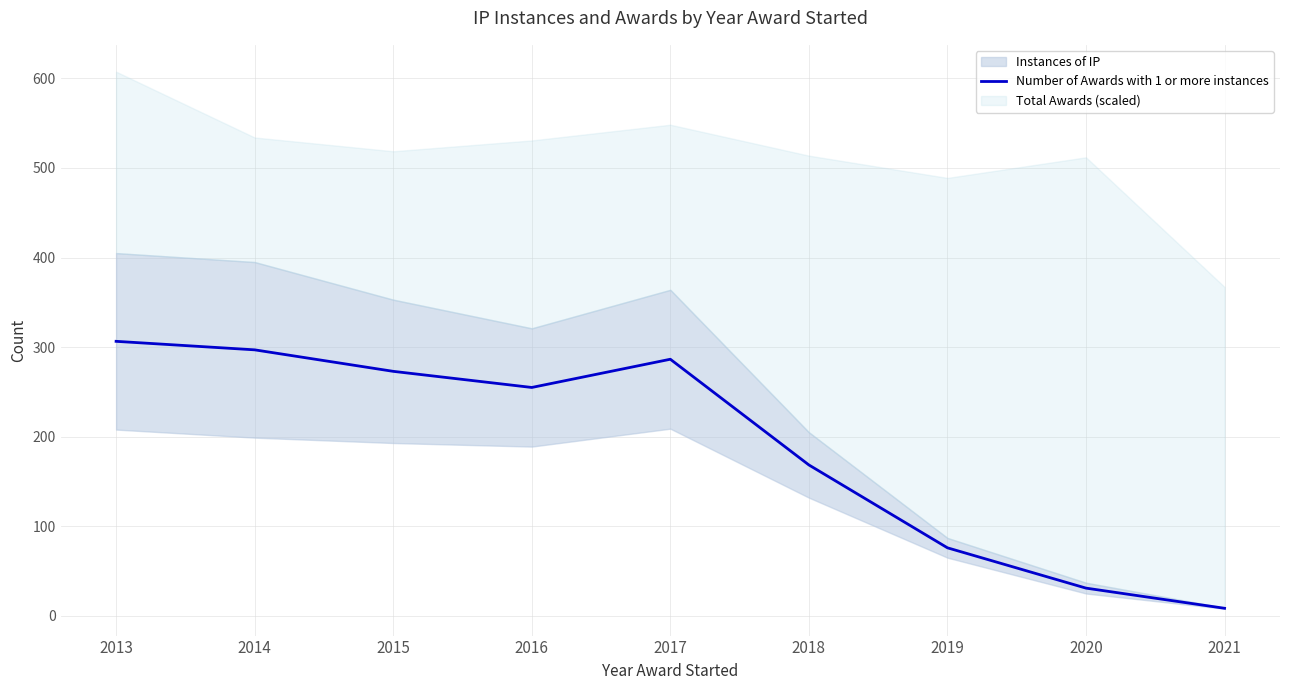

Where does the data first go above 255?

2013